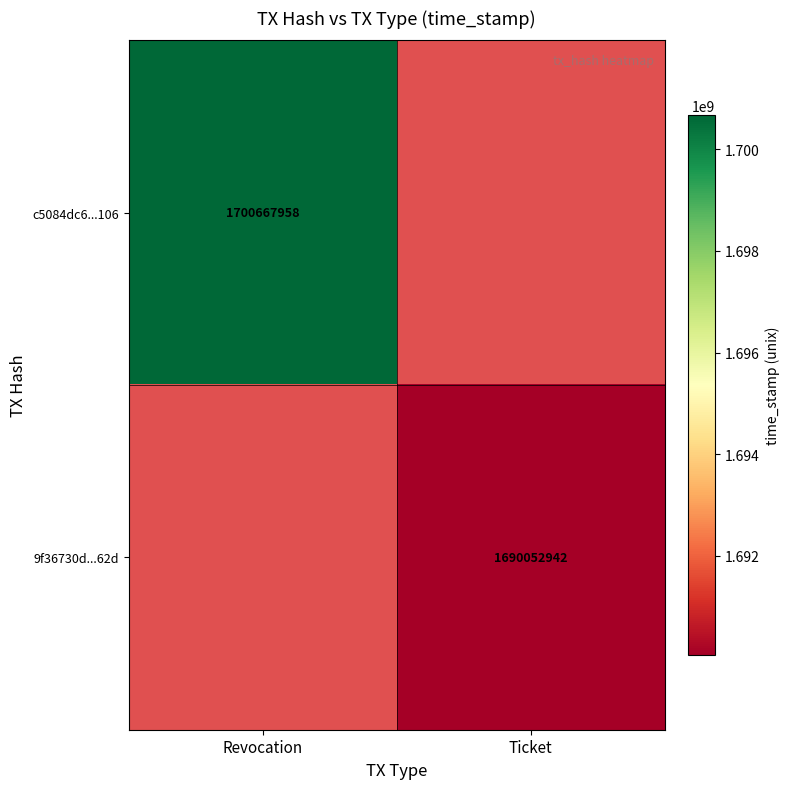

Is the value of 9f36730d...62d at Ticket greater than the value of c5084dc6...106 at Revocation?

No